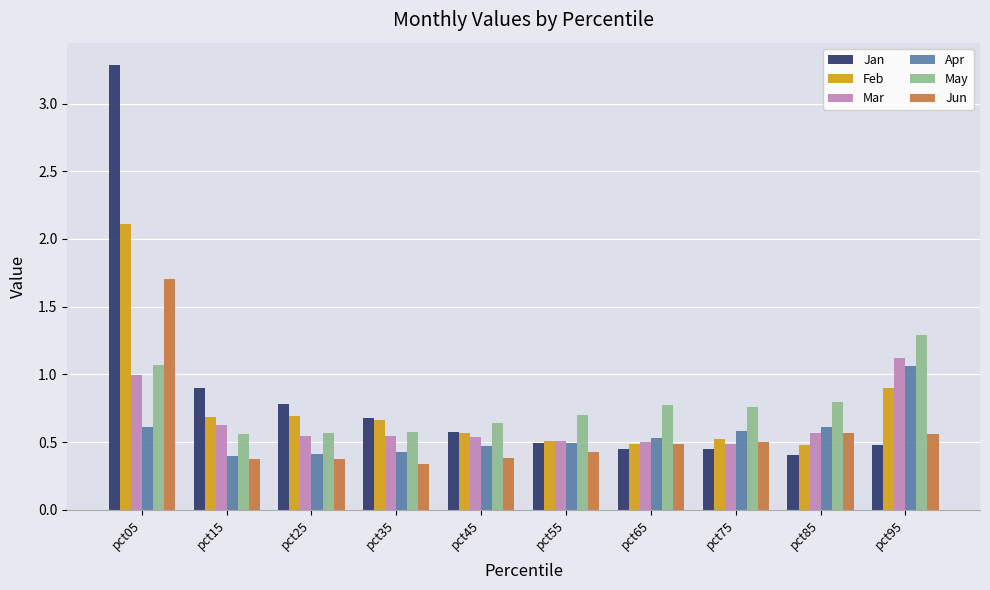

What is the total value across all series at pct45?

3.2